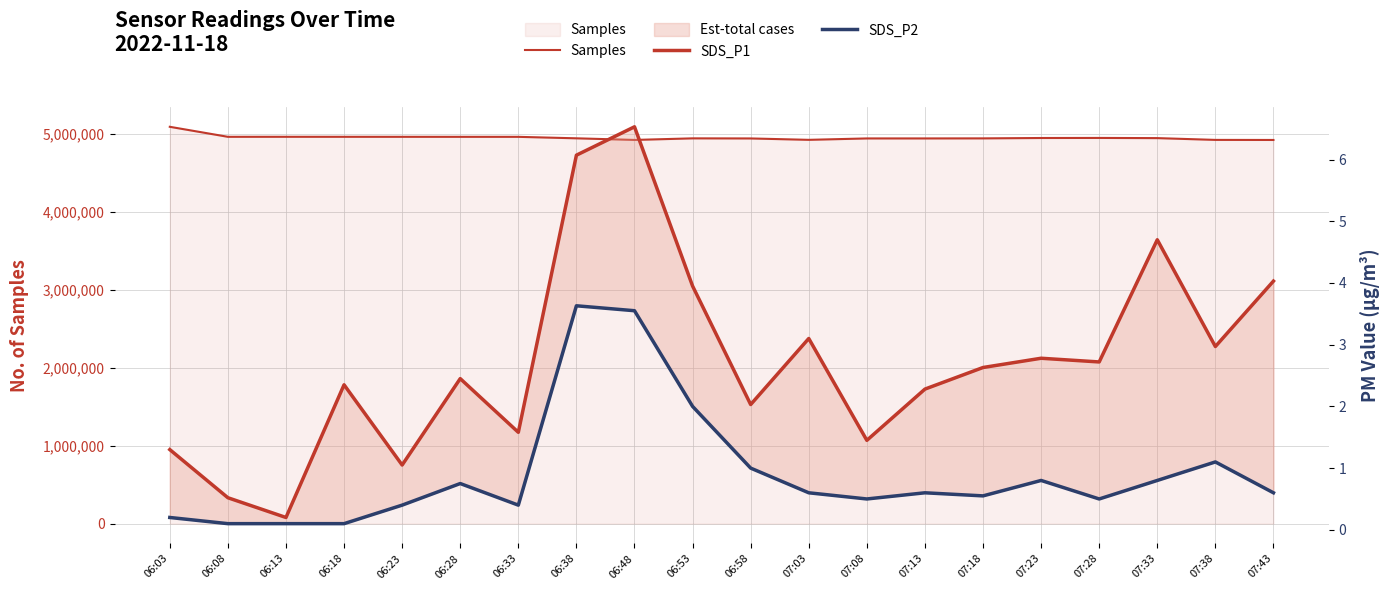

What is the total value across all series at 07:33?

4947608.5